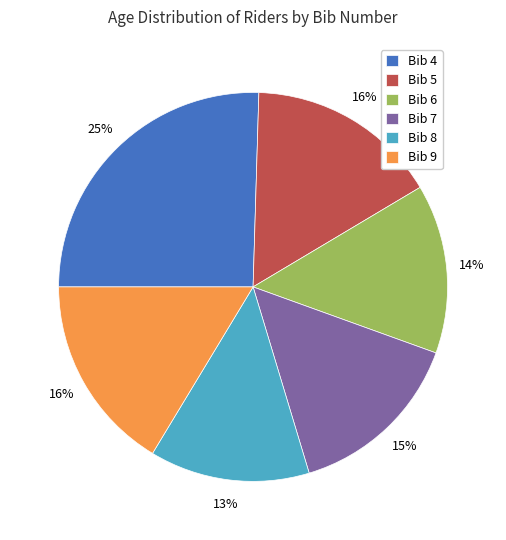

To the nearest percent, what is the average slice percentage?

17%